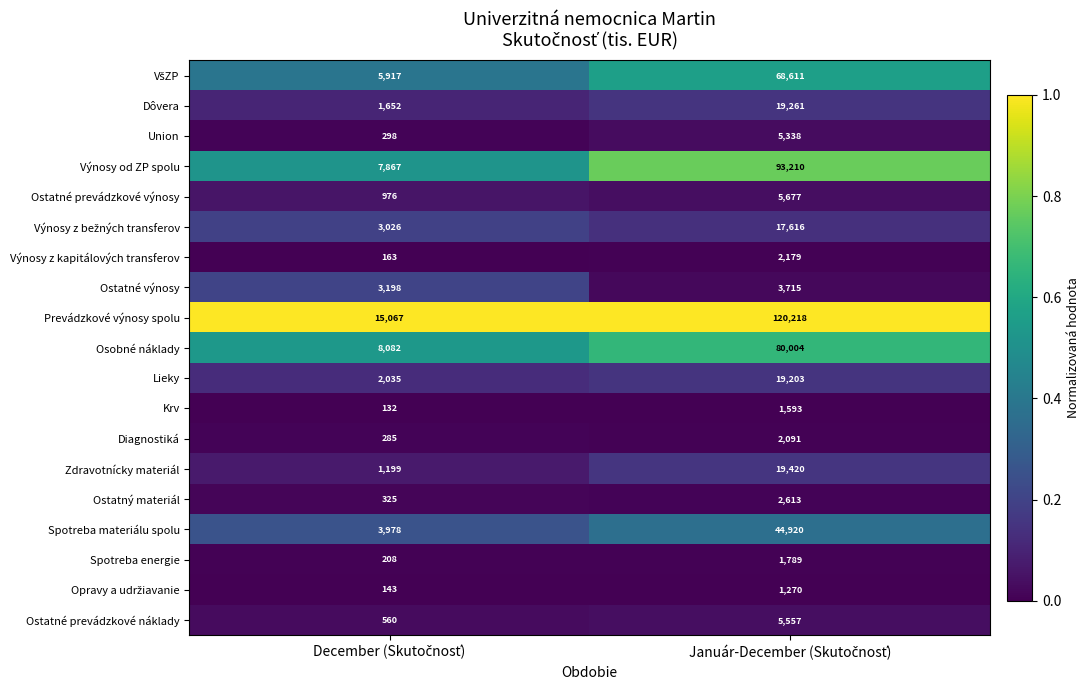

Which series has the largest range (max minus min)?

Prevádzkové výnosy spolu